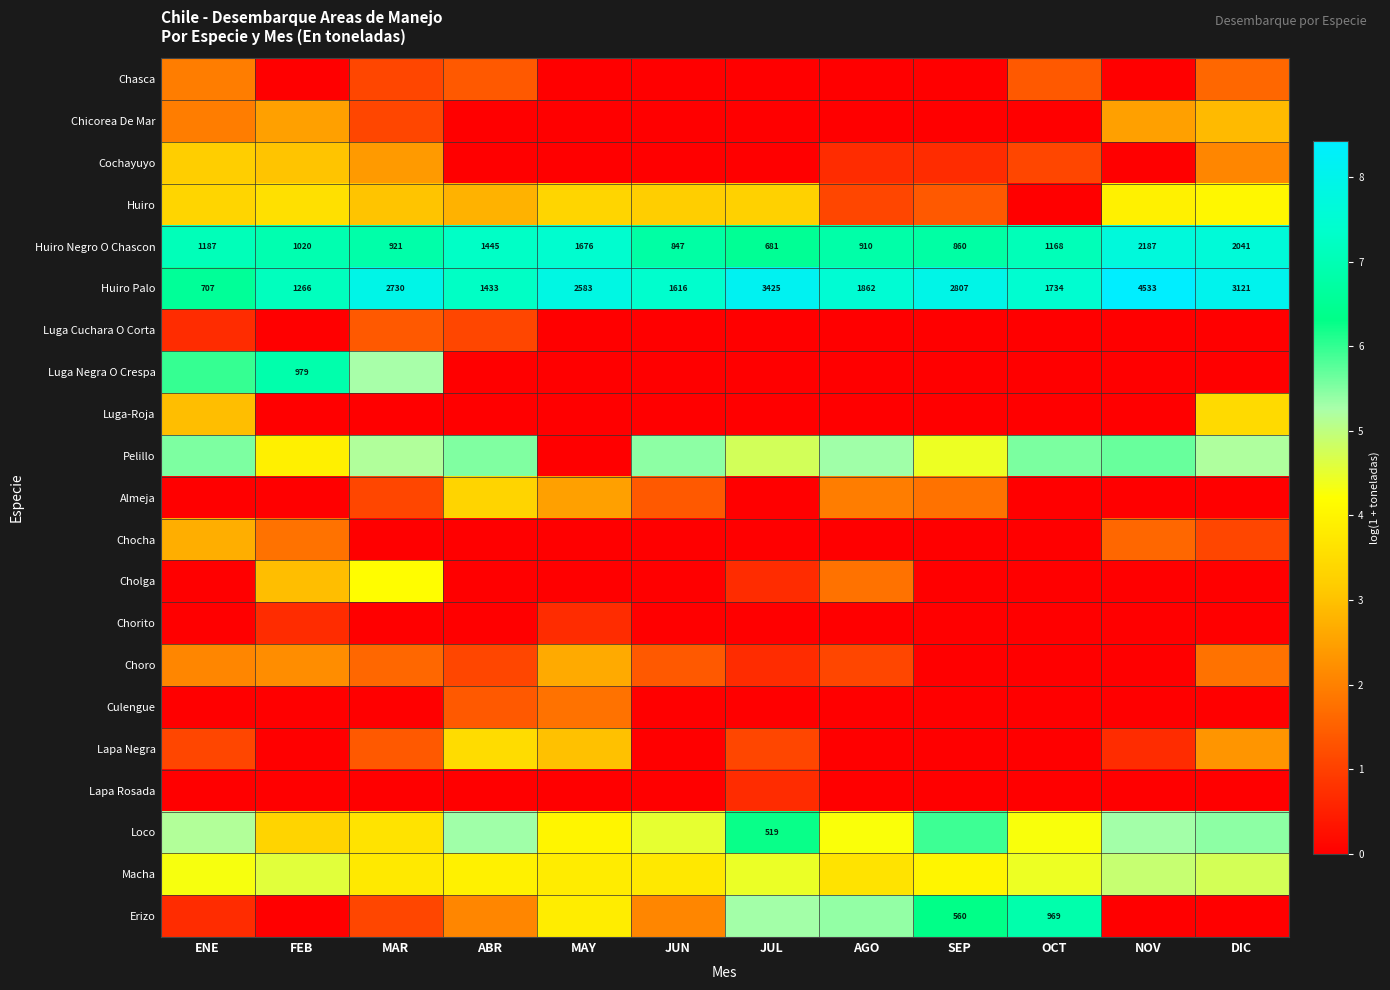

Where is Huiro Negro O Chascon nearest to the value 1434?

ABR